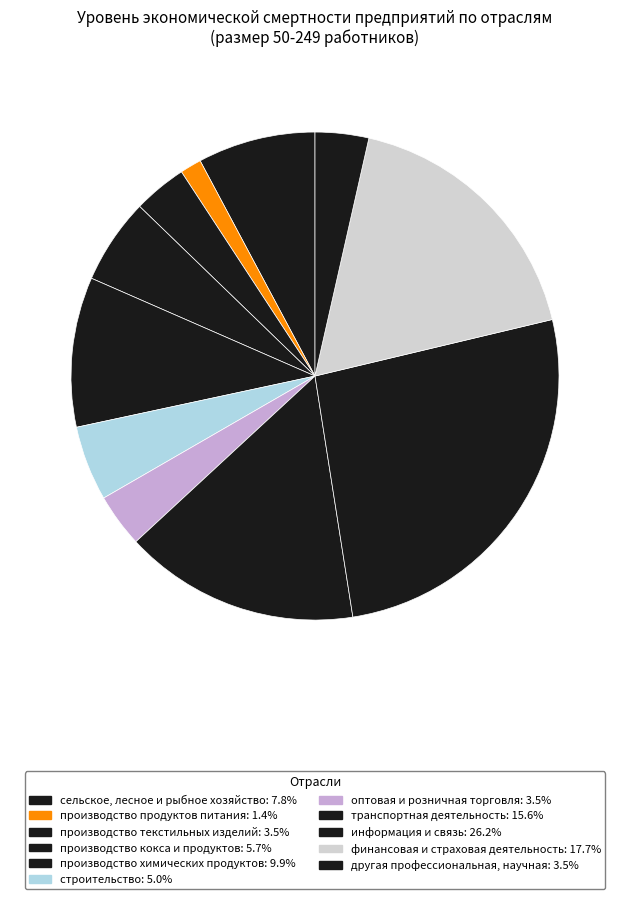

Combined, what portion of the pie is транспортная деятельность and производство химических продуктов?

25.5%